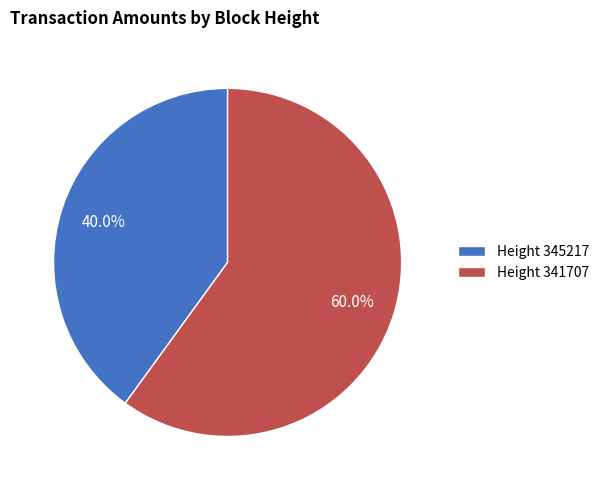

How many segments does this pie chart have?

2